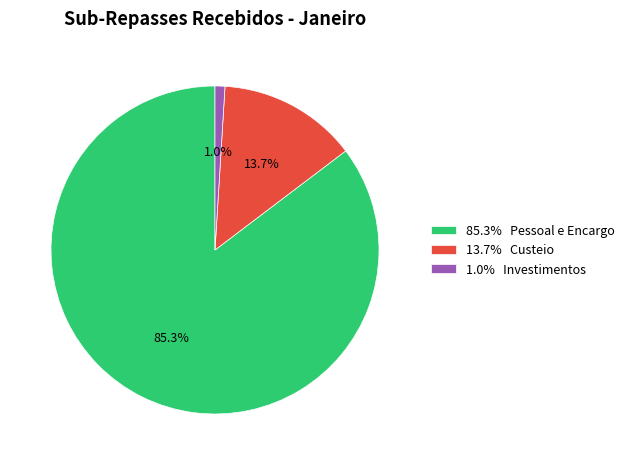

Which slice represents more than half of the pie?

85.3% Pessoal e Encargo